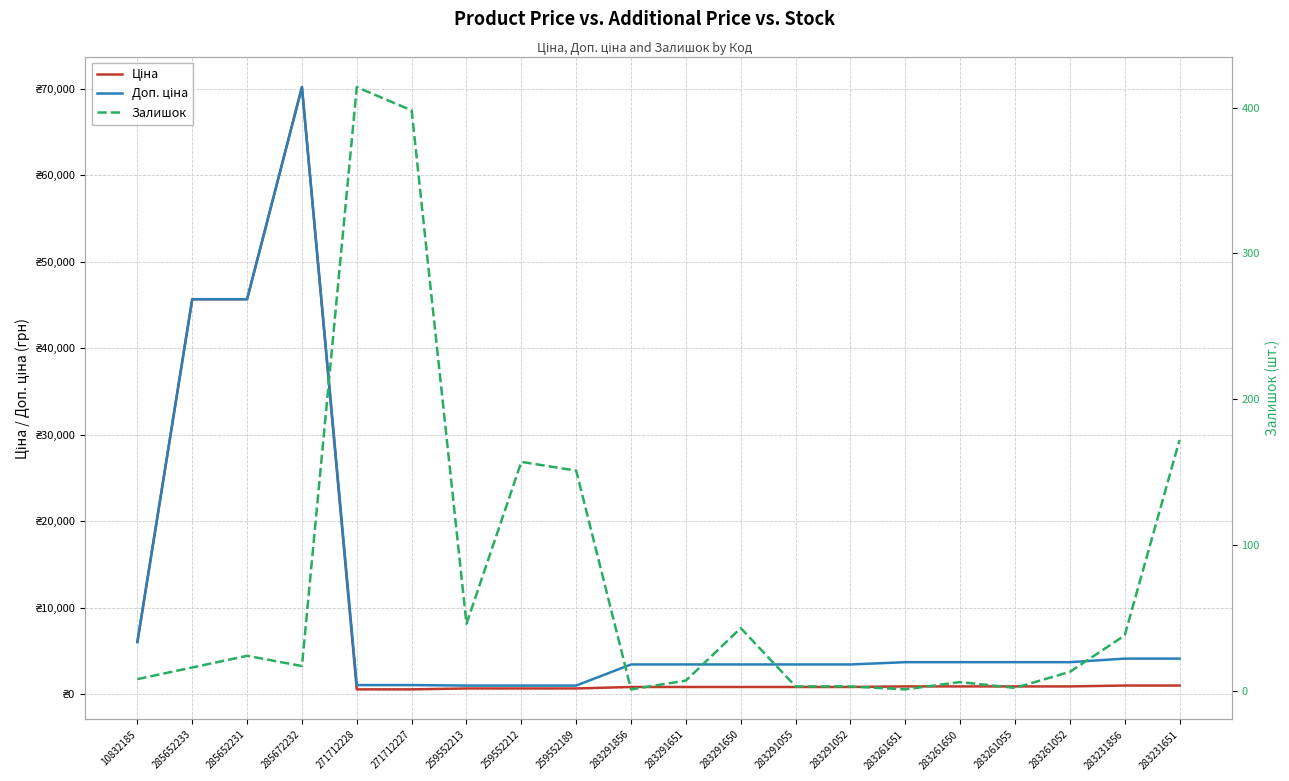

At how many categories does at least one series exceed 27898?

3